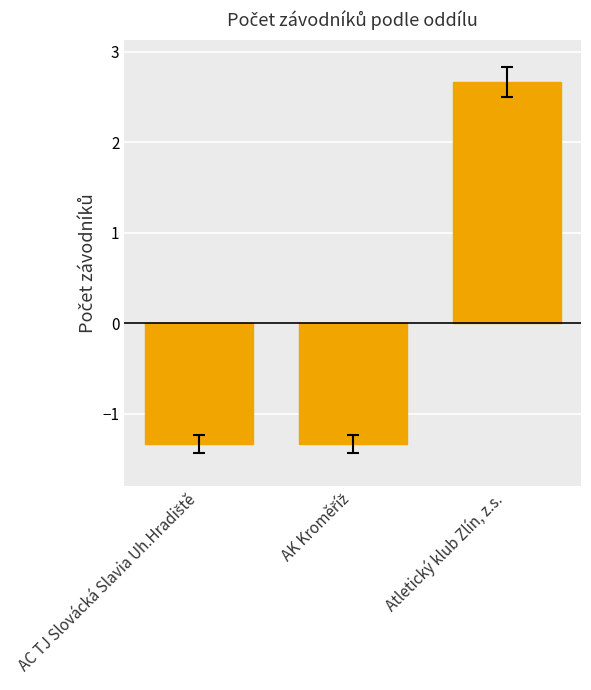

What is the value of the 1st bar from the left?

-1.3